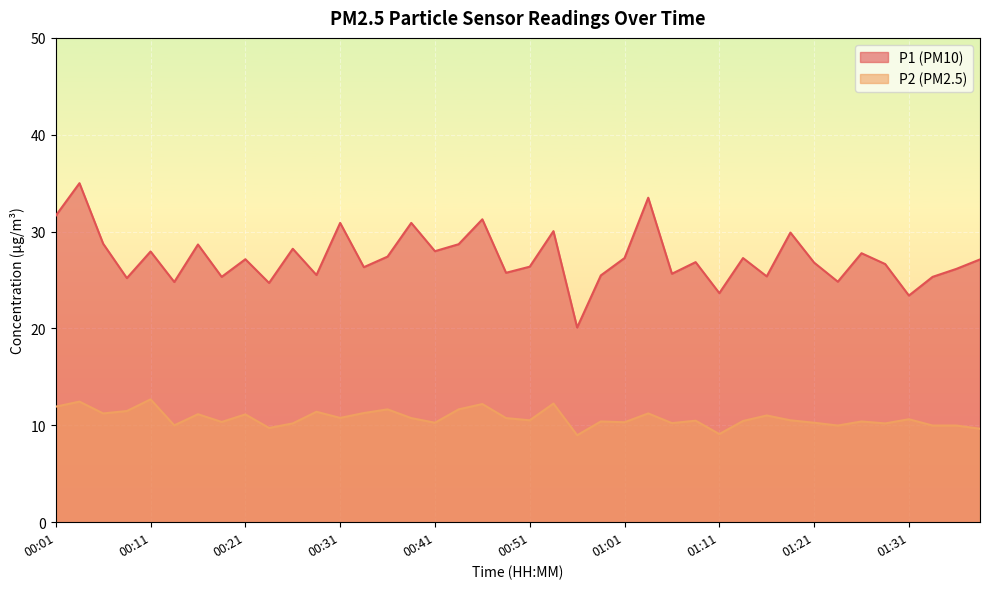

Read the P2 value at 01:23.

10.0